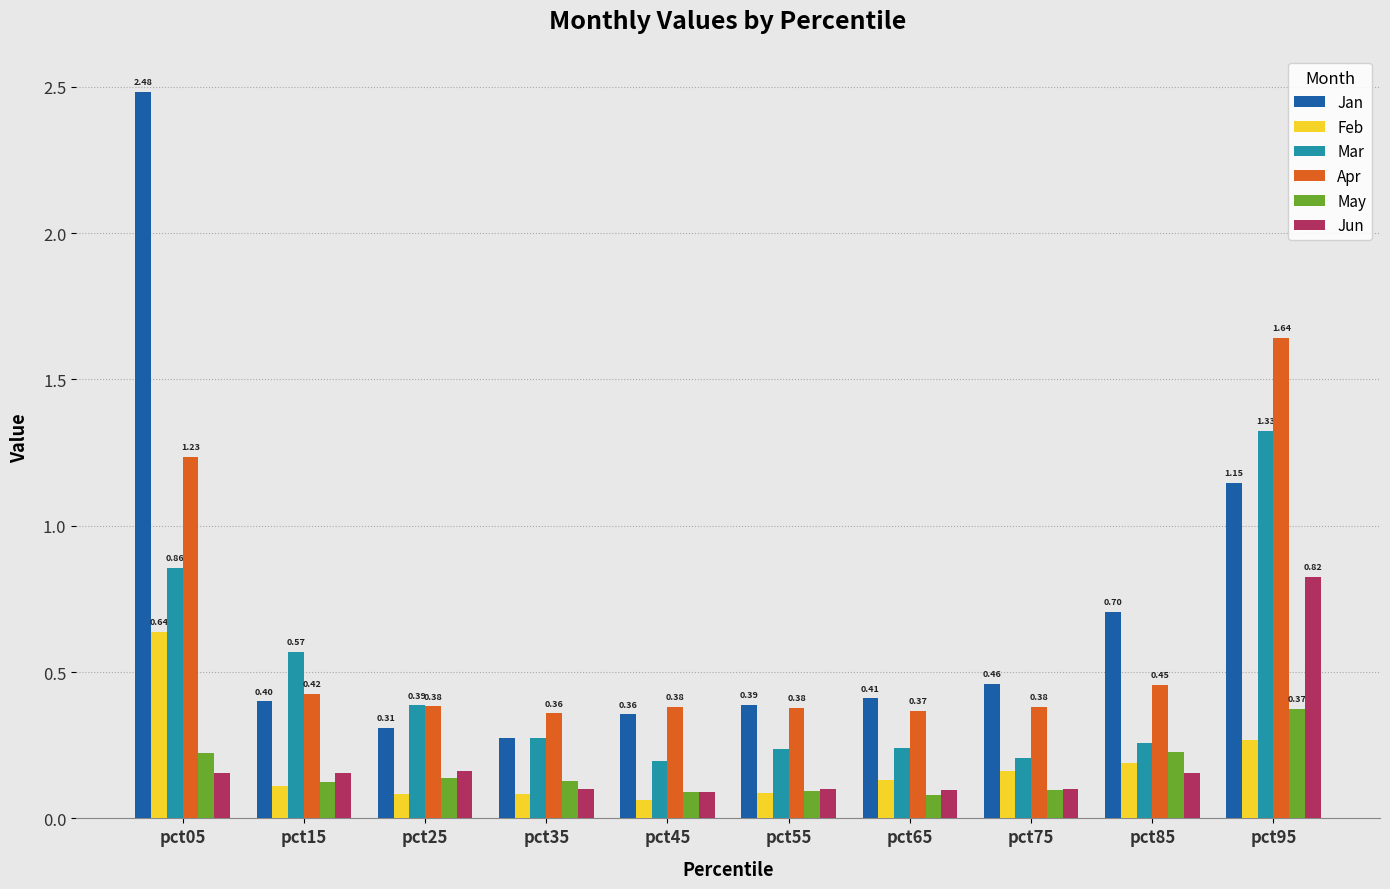

How many bars are there in each group?

6